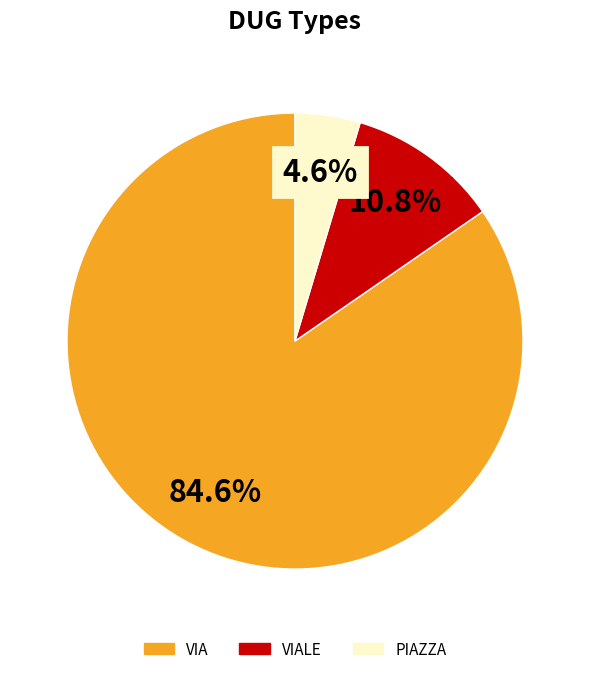

How many slices are in this pie chart?

3